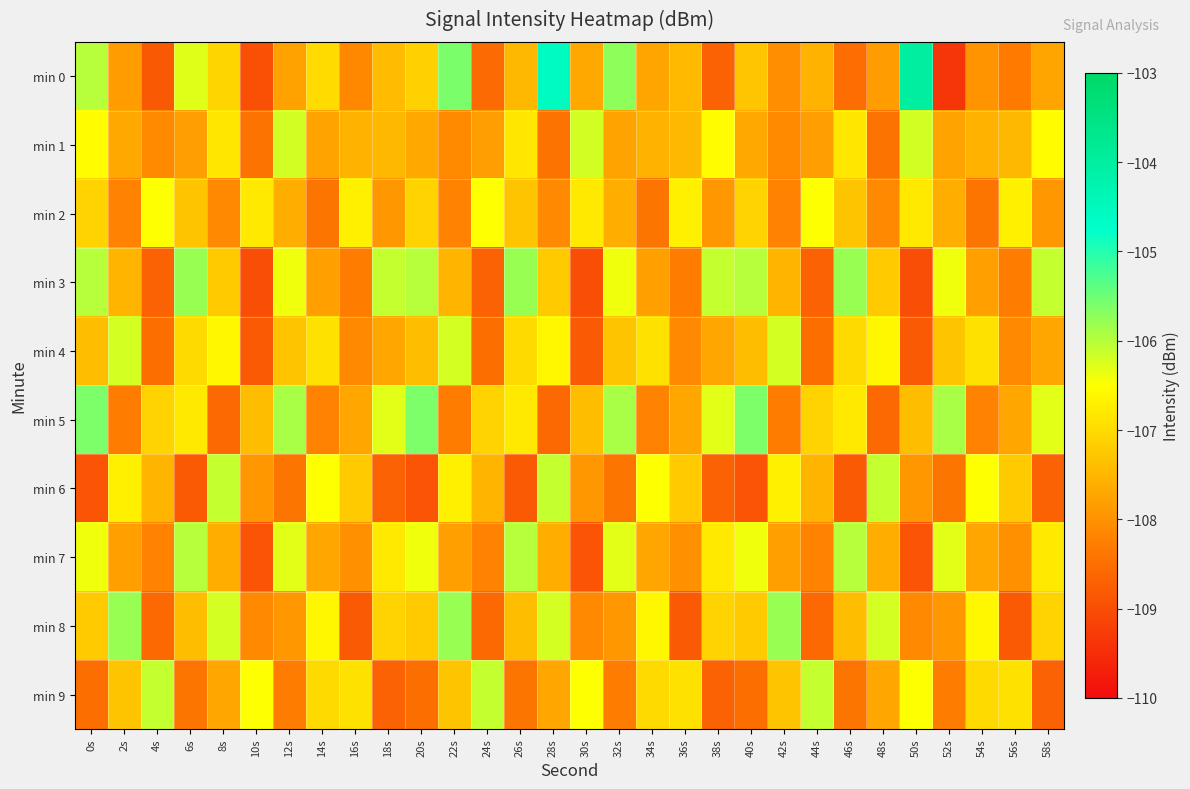

What is the total value across all series at 4s?

-1078.1